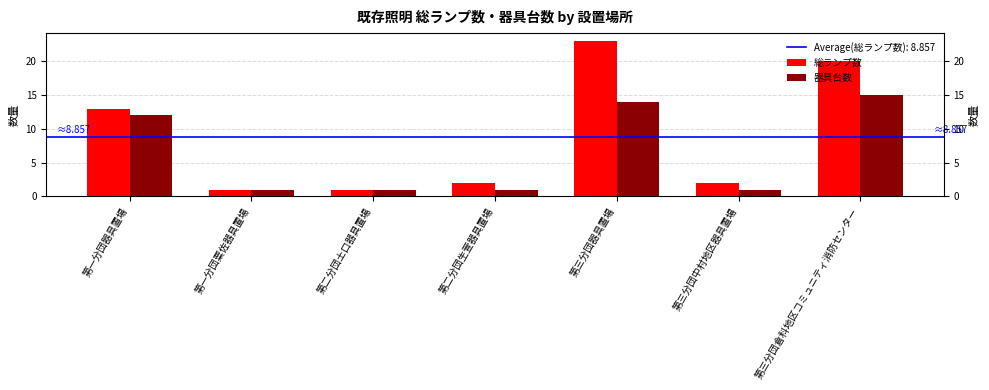

What is the spread (max minus min) of values at 第三分団中村地区器具置場?

1